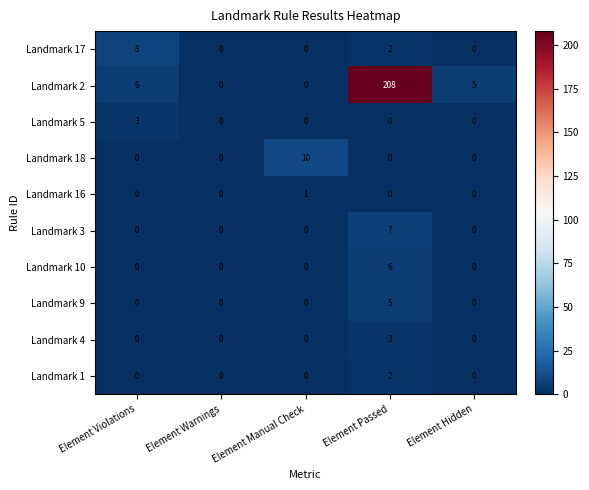

What is the maximum value shown in the chart?

208